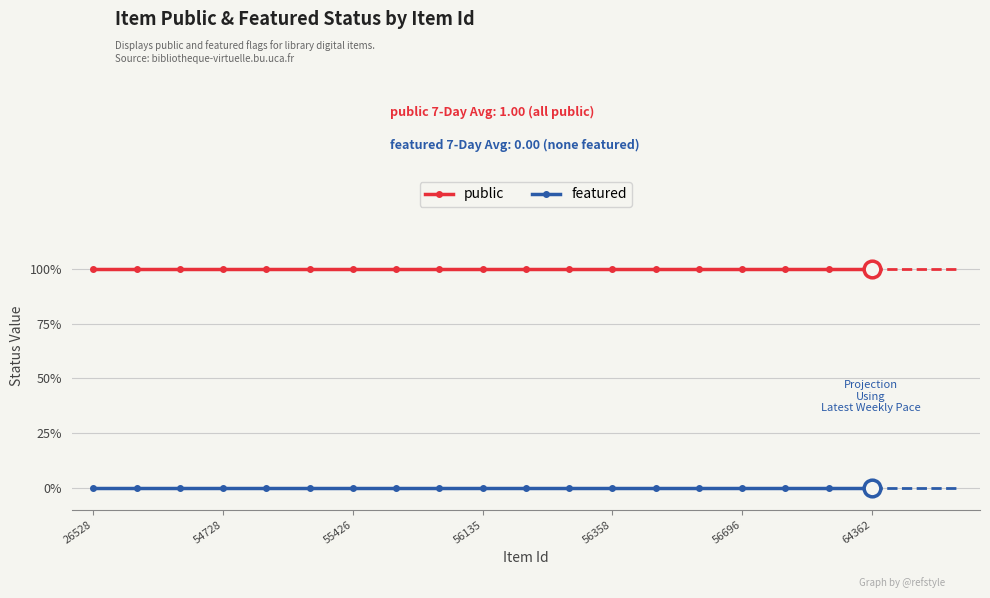

Where is public nearest to the value 1?

26528